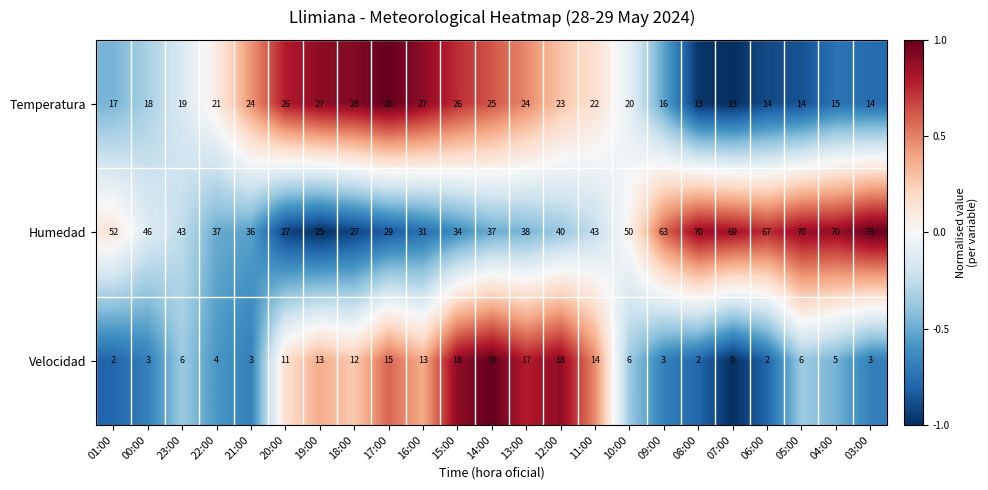

How many values in the Temperatura series are below 21?

11